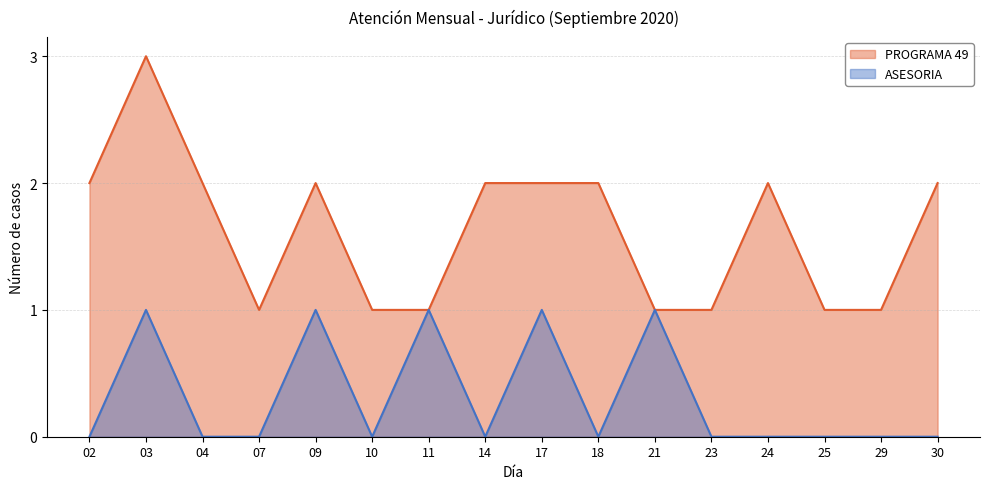

Which series has the largest total across all categories?

PROGRAMA 49